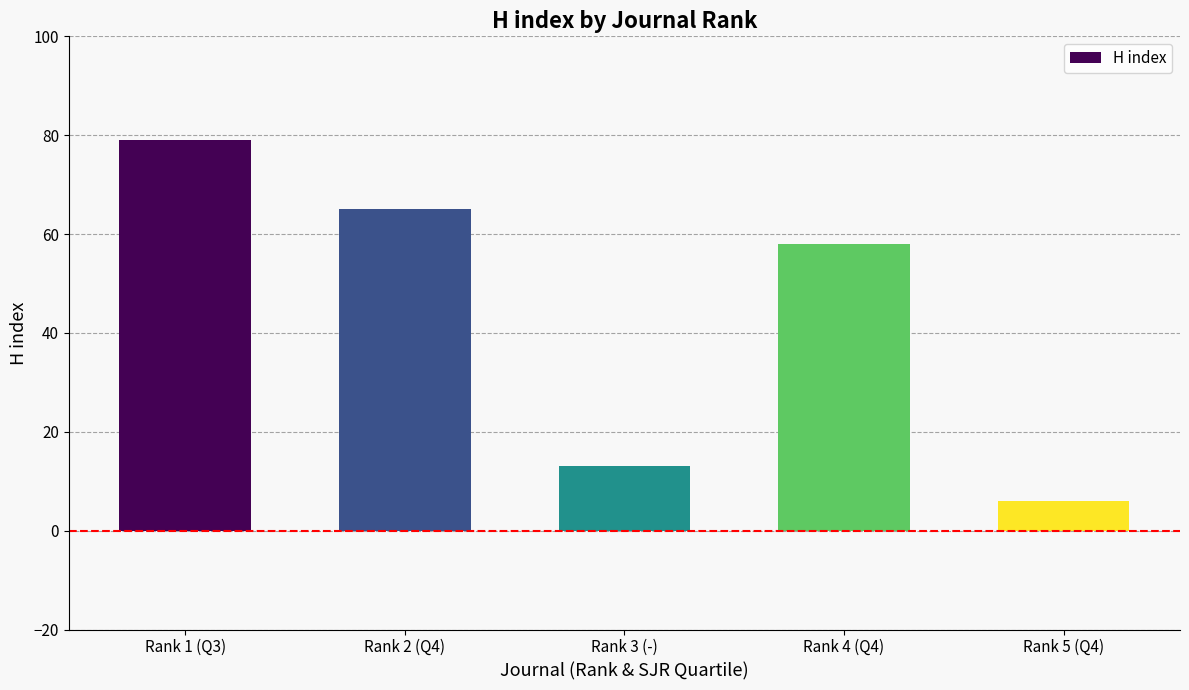

Between Rank 5 (Q4) and Rank 1 (Q3), which is larger?

Rank 1 (Q3)